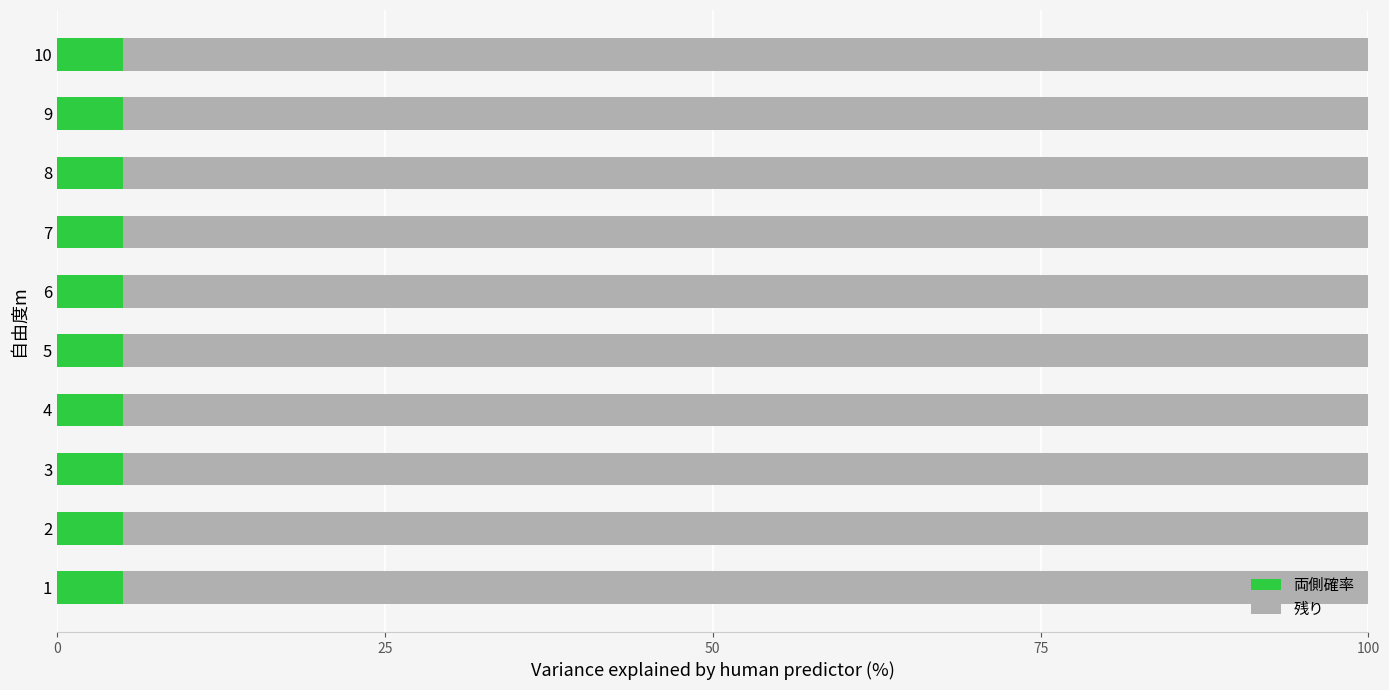

What is the average value of the 両側確率 series?

5